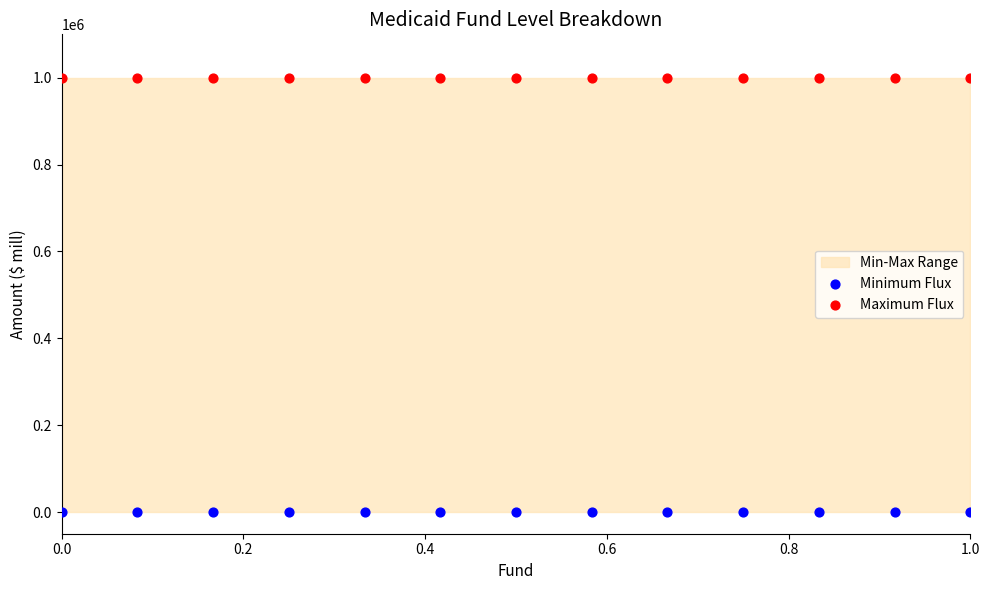

Which series contains the lowest Y value?

Minimum Flux